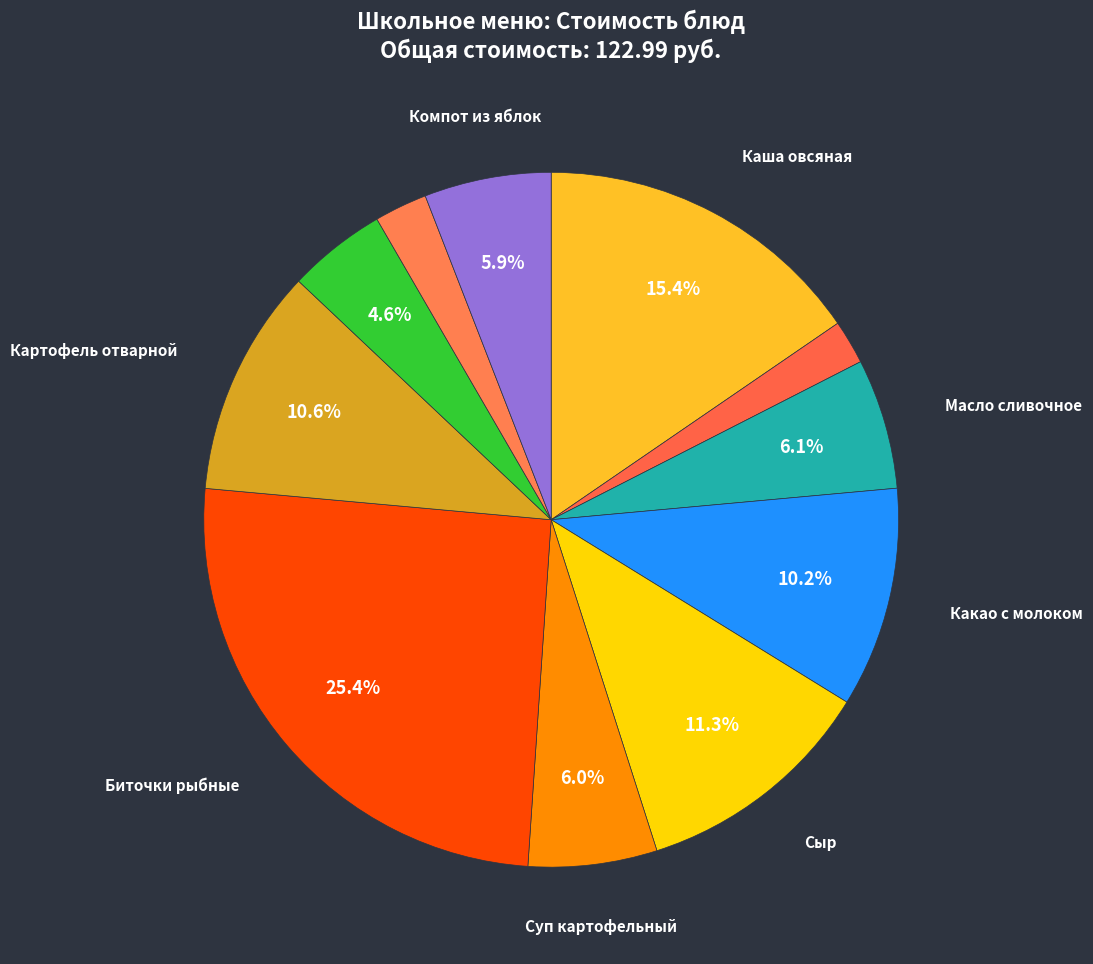

How many slices are in this pie chart?

11